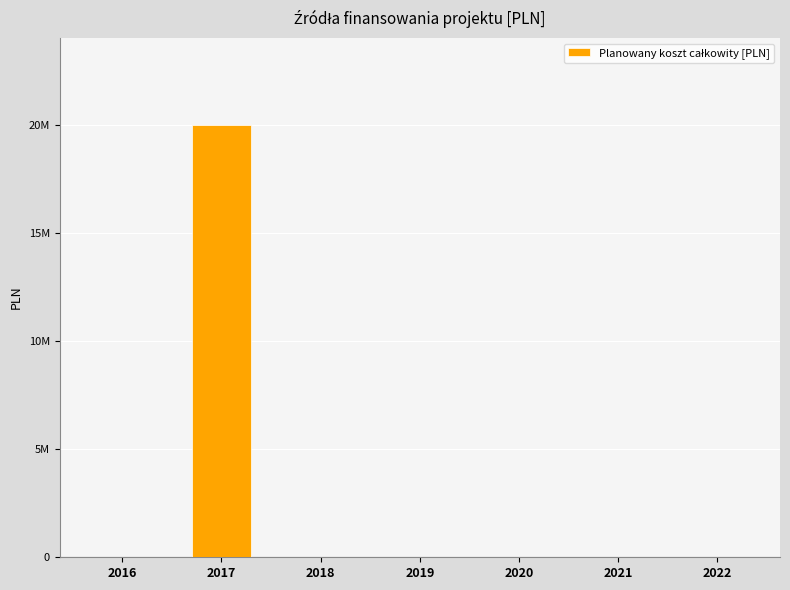

How many values are above zero?

1